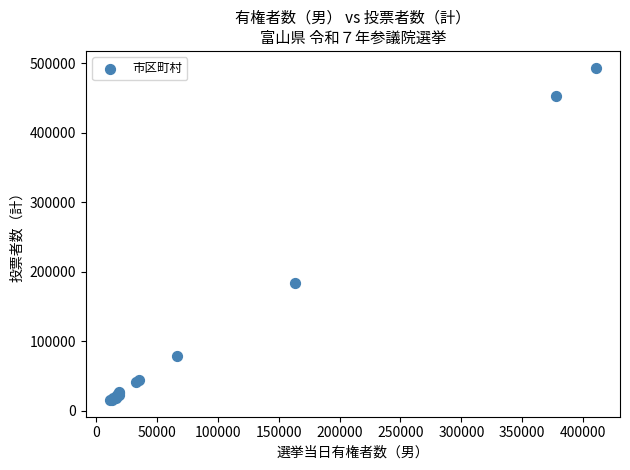

What Y value in the scatter plot is closest to 254769?

184239